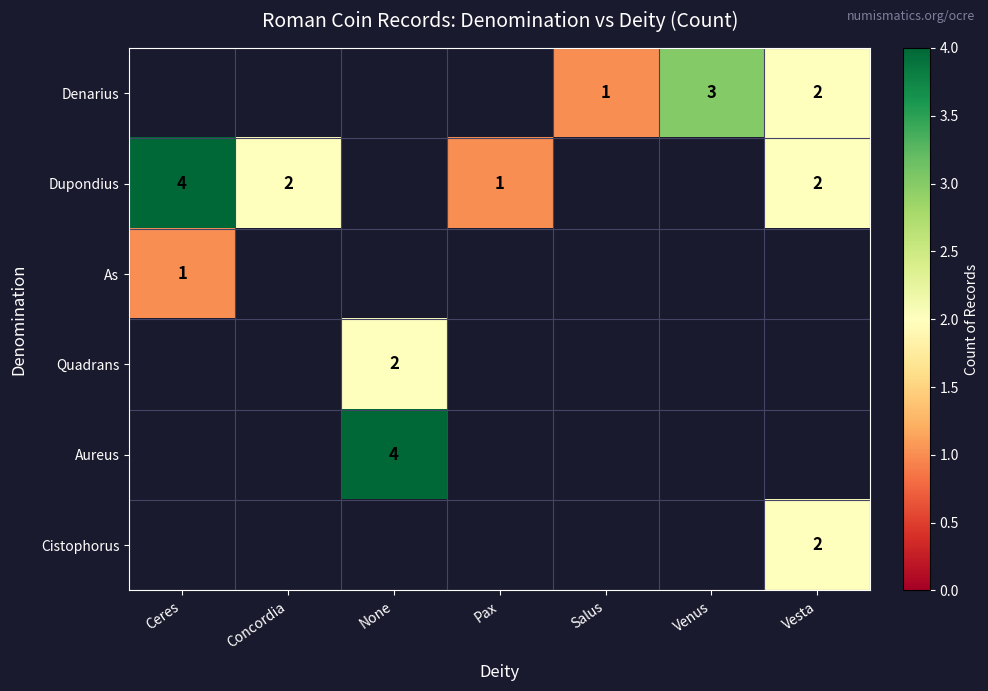

Is the value of As at Ceres greater than the value of Denarius at Vesta?

No